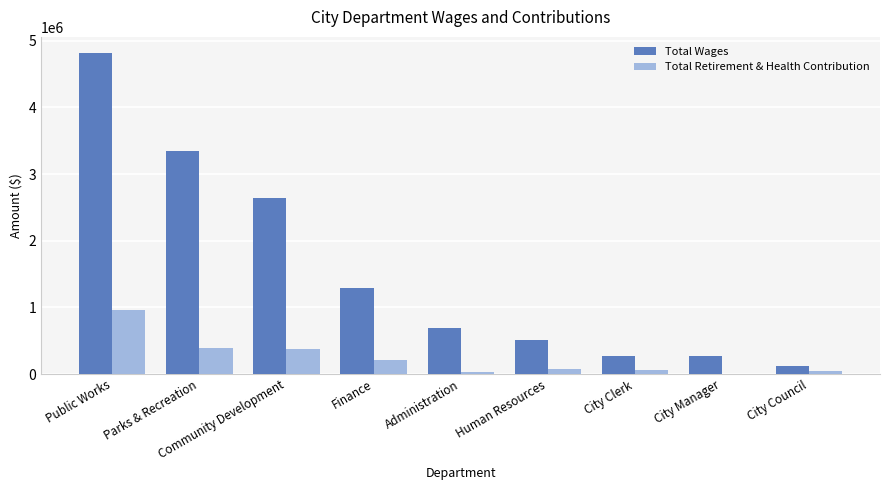

Is it true that Total Wages equals 295559 at Finance?

False